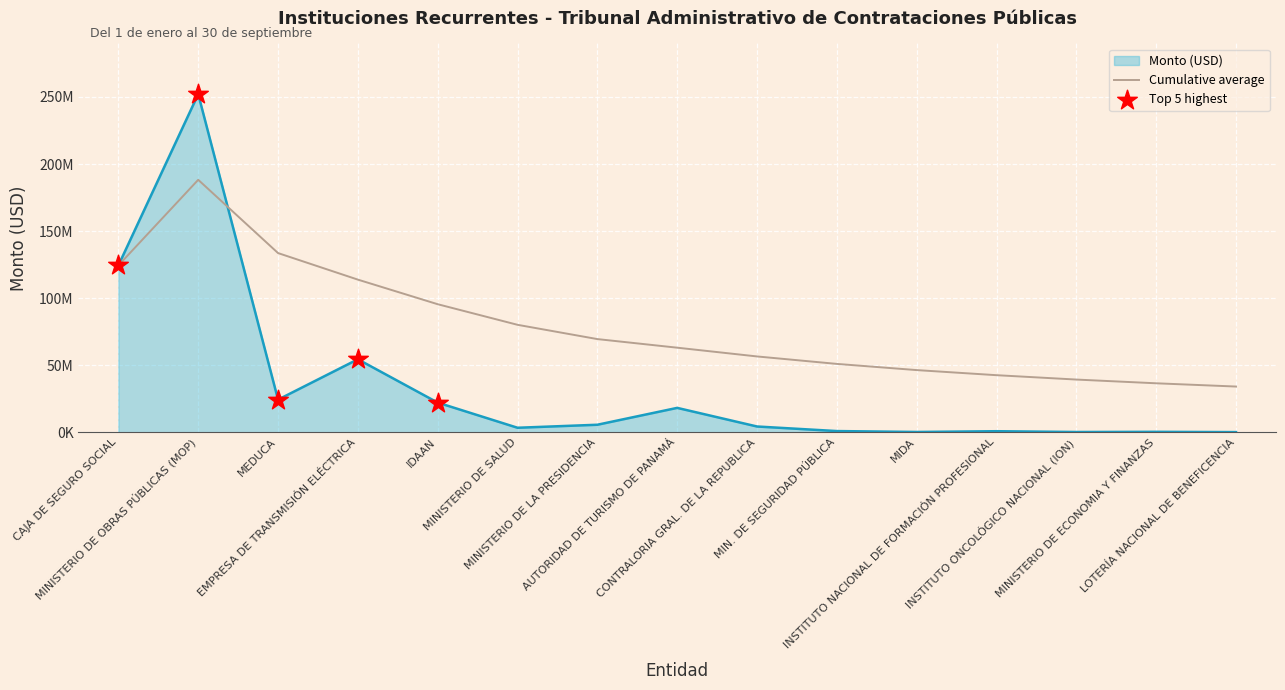

Between MINISTERIO DE SALUD and MINISTERIO DE OBRAS PÚBLICAS (MOP), which is larger?

MINISTERIO DE OBRAS PÚBLICAS (MOP)